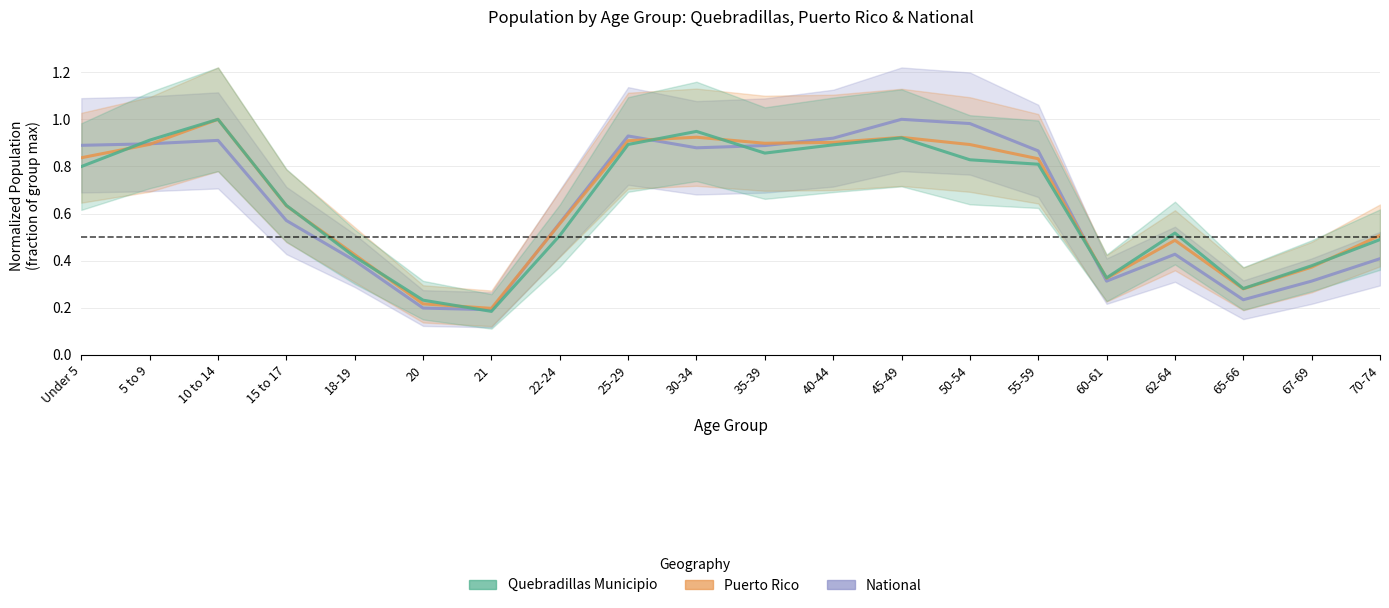

What is the sum of all Quebradillas Municipio values?

12.8